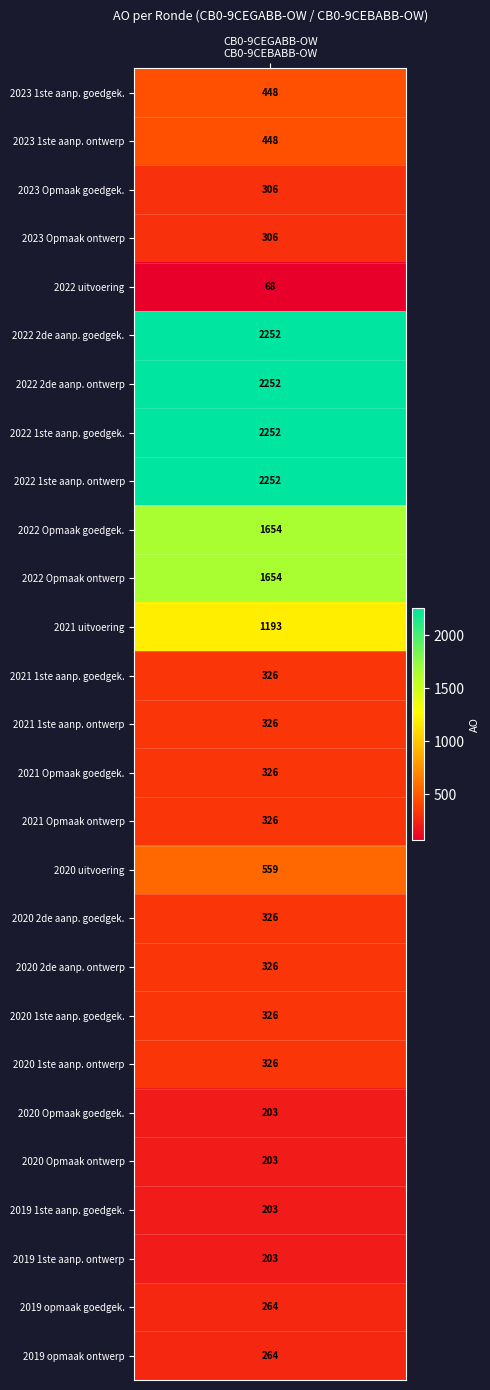

What is the average value?

726